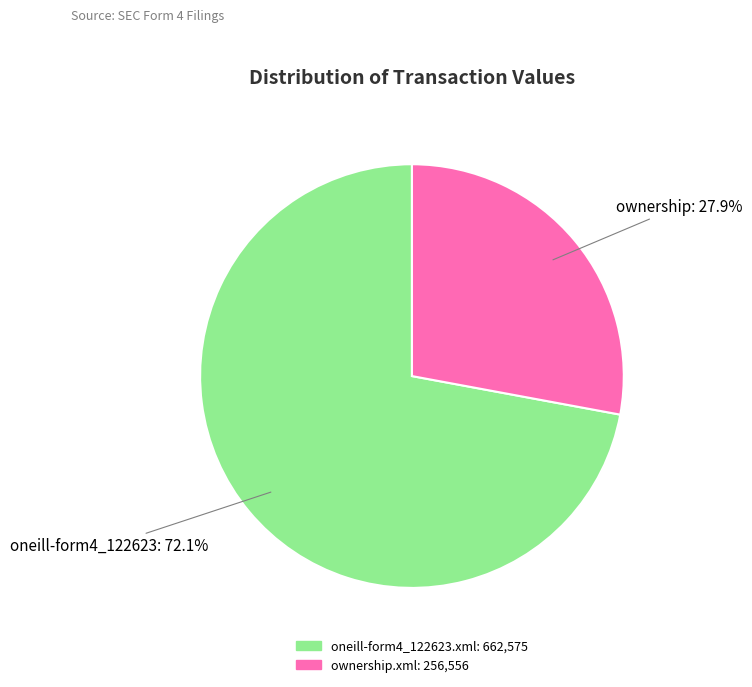

Rank the categories by value from highest to lowest.

oneill-form4_122623.xml, ownership.xml